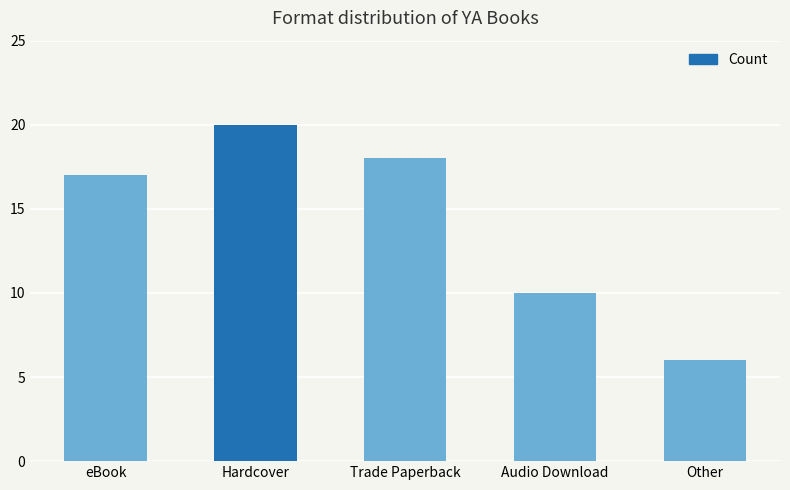

Between Audio Download and eBook, which is larger?

eBook